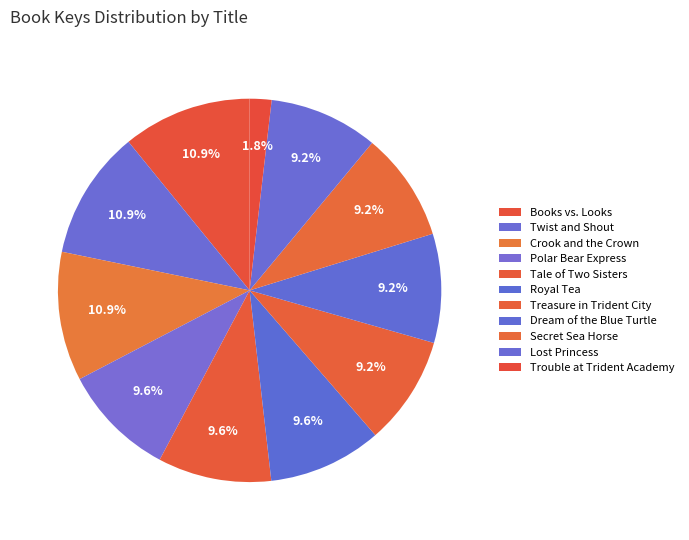

How many segments does this pie chart have?

11